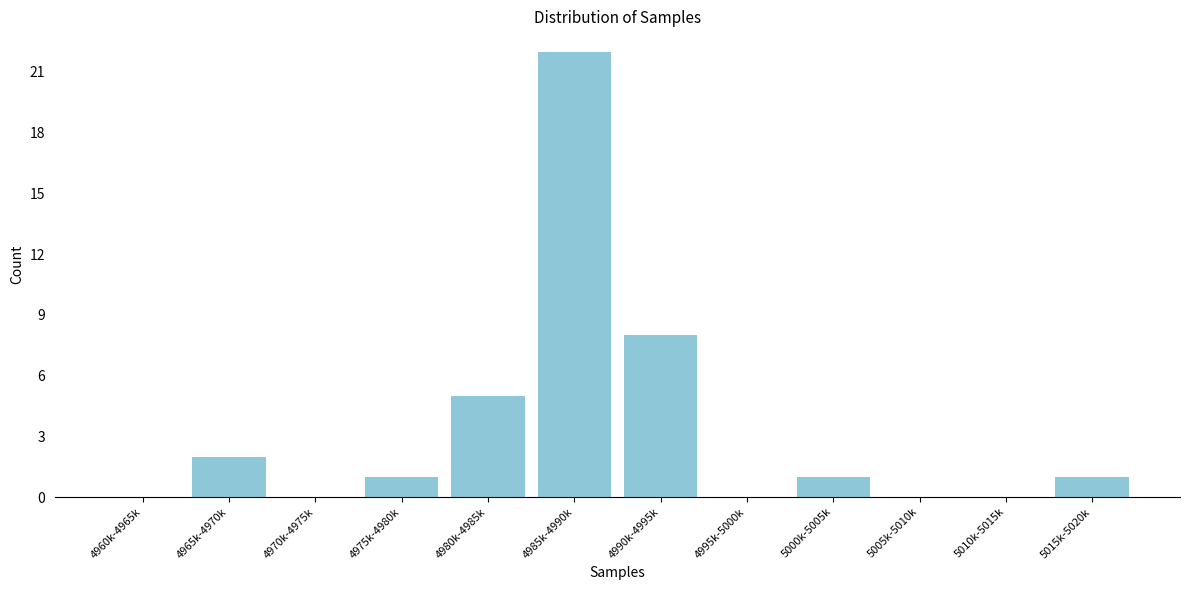

Reading right to left, what are all the values shown in this chart?

5015k-5020k=1	5010k-5015k=0	5005k-5010k=0	5000k-5005k=1	4995k-5000k=0	4990k-4995k=8	4985k-4990k=22	4980k-4985k=5	4975k-4980k=1	4970k-4975k=0	4965k-4970k=2	4960k-4965k=0